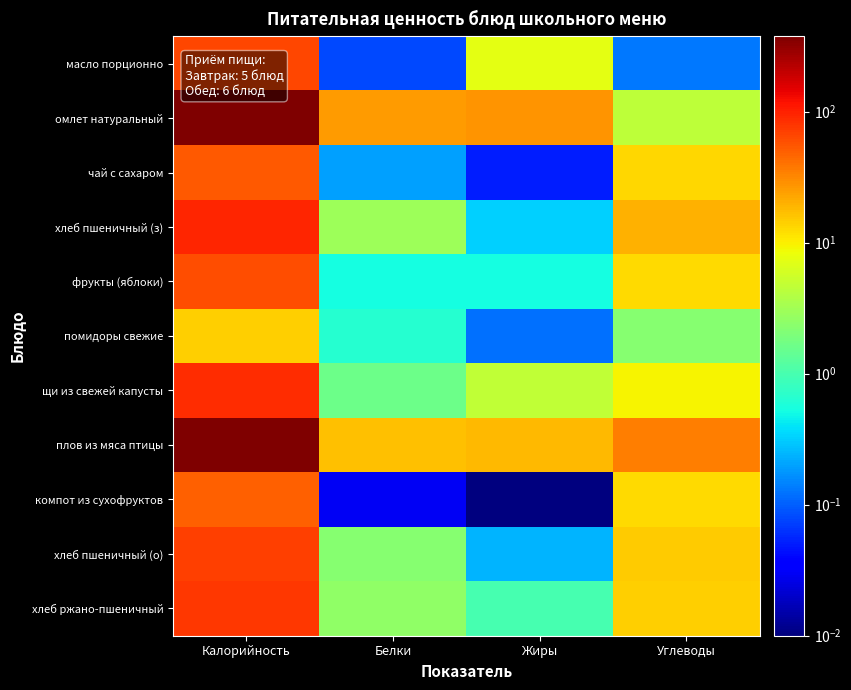

Reading left to right, transcribe all the data shown in this chart.

масло порционно: Калорийность=66.1	Белки=0.1	Жиры=7.2	Углеводы=0.1
омлет натуральный: Калорийность=367.6	Белки=25.7	Жиры=27.4	Углеводы=4.6
чай с сахаром: Калорийность=53.4	Белки=0.2	Жиры=0.1	Углеводы=13.0
хлеб пшеничный (з): Калорийность=94.0	Белки=3.0	Жиры=0.3	Углеводы=19.7
фрукты (яблоки): Калорийность=61.1	Белки=0.5	Жиры=0.5	Углеводы=12.7
помидоры свежие: Калорийность=14.4	Белки=0.7	Жиры=0.1	Углеводы=2.3
щи из свежей капусты: Калорийность=86.0	Белки=1.6	Жиры=4.7	Углеводы=9.3
плов из мяса птицы: Калорийность=376.7	Белки=16.5	Жиры=18.6	Углеводы=36.0
компот из сухофруктов: Калорийность=49.9	Белки=0.0	Жиры=0.0	Углеводы=12.4
хлеб пшеничный (о): Калорийность=70.5	Белки=2.3	Жиры=0.2	Углеводы=14.8
хлеб ржано-пшеничный: Калорийность=77.7	Белки=2.5	Жиры=1.0	Углеводы=14.5